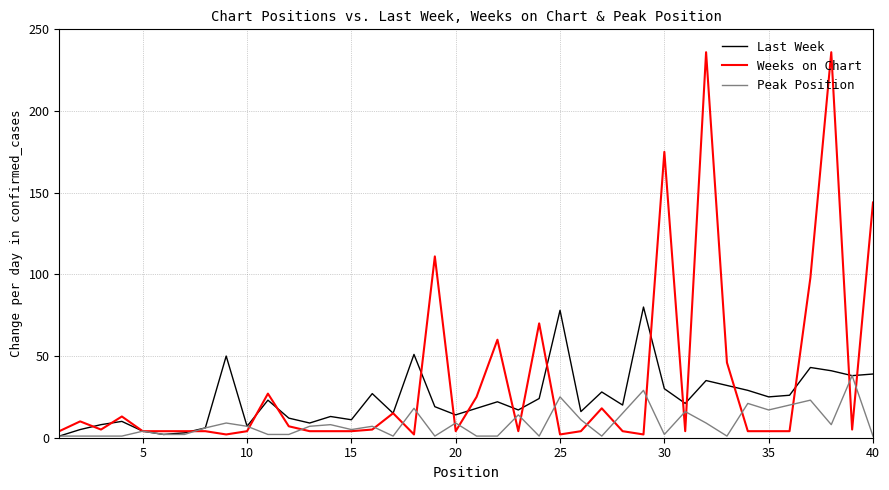

Which series has the largest range (max minus min)?

Weeks on Chart